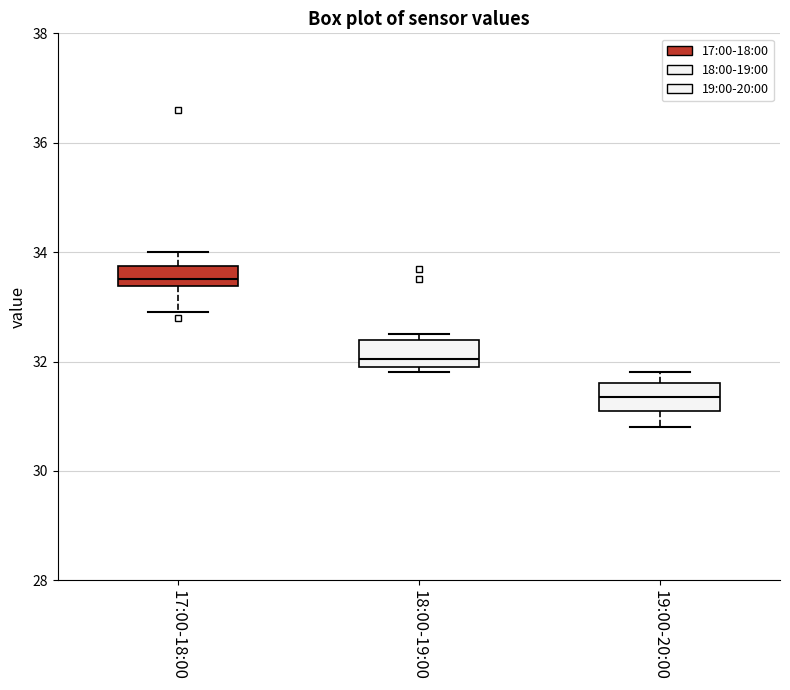

Which box has the lowest median line?

19:00-20:00